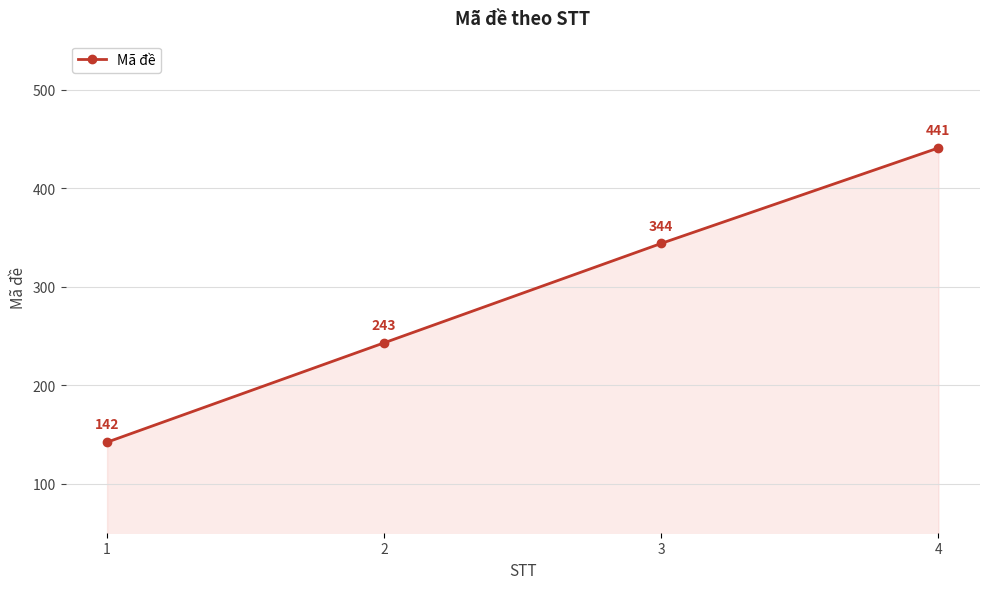

What is the smallest value displayed?

142